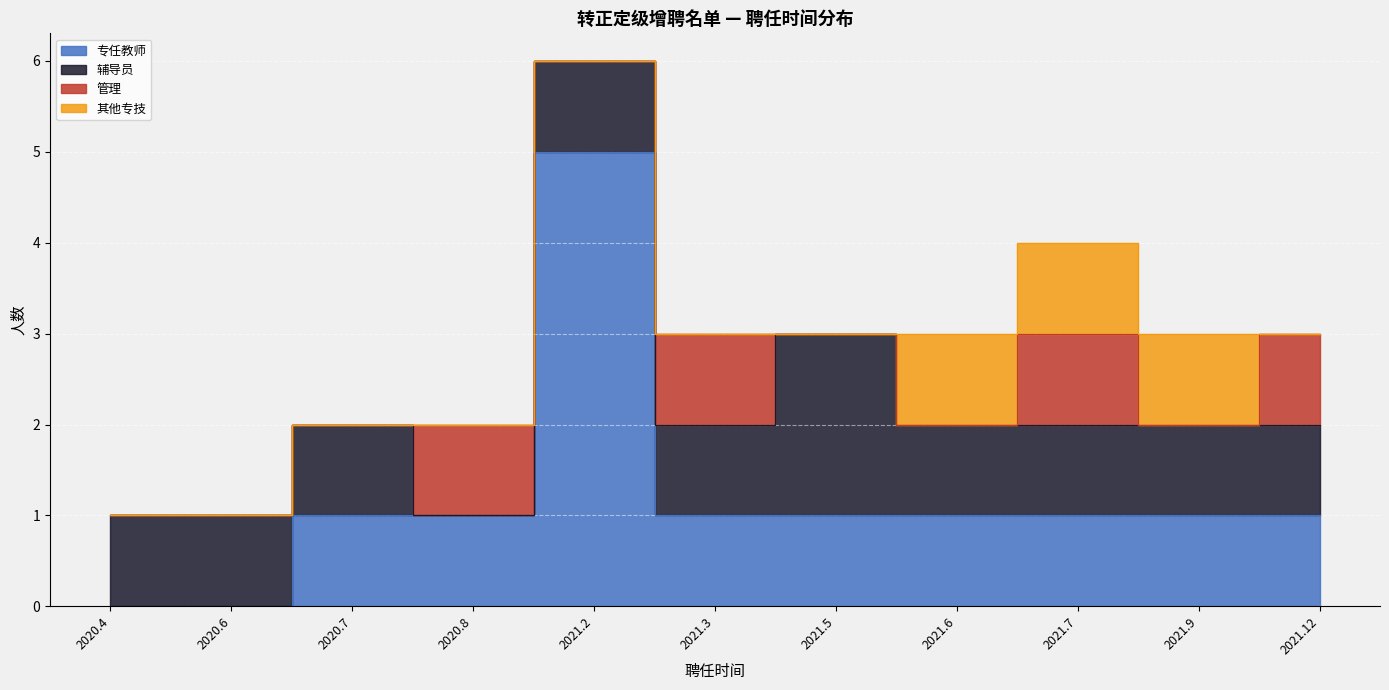

Reading right to left, transcribe all the data shown in this chart.

专任教师: 2021.12=1	2021.9=1	2021.7=1	2021.6=1	2021.5=1	2021.3=1	2021.2=5	2020.8=1	2020.7=1	2020.6=0	2020.4=0
辅导员: 2021.12=1	2021.9=1	2021.7=1	2021.6=1	2021.5=2	2021.3=1	2021.2=1	2020.8=0	2020.7=1	2020.6=1	2020.4=1
管理: 2021.12=1	2021.9=0	2021.7=1	2021.6=0	2021.5=0	2021.3=1	2021.2=0	2020.8=1	2020.7=0	2020.6=0	2020.4=0
其他专技: 2021.12=0	2021.9=1	2021.7=1	2021.6=1	2021.5=0	2021.3=0	2021.2=0	2020.8=0	2020.7=0	2020.6=0	2020.4=0